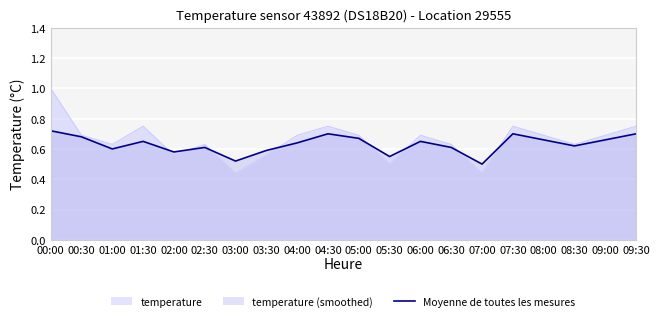

The chart shows a value of 1.2 at 07:30. True or false?

False